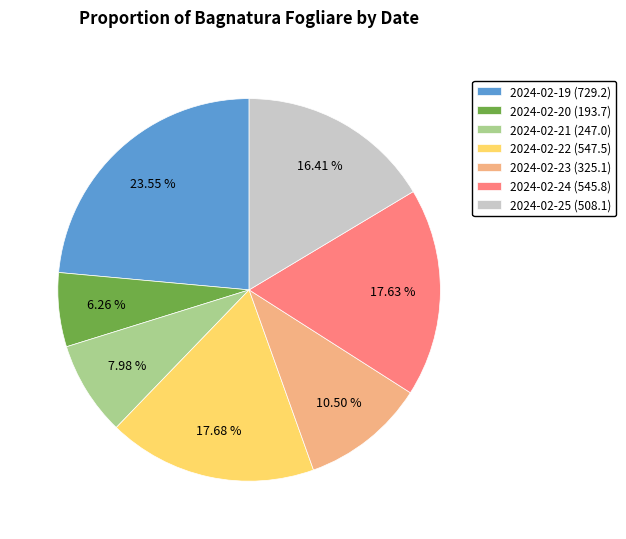

Is 2024-02-25 the majority of the pie?

No